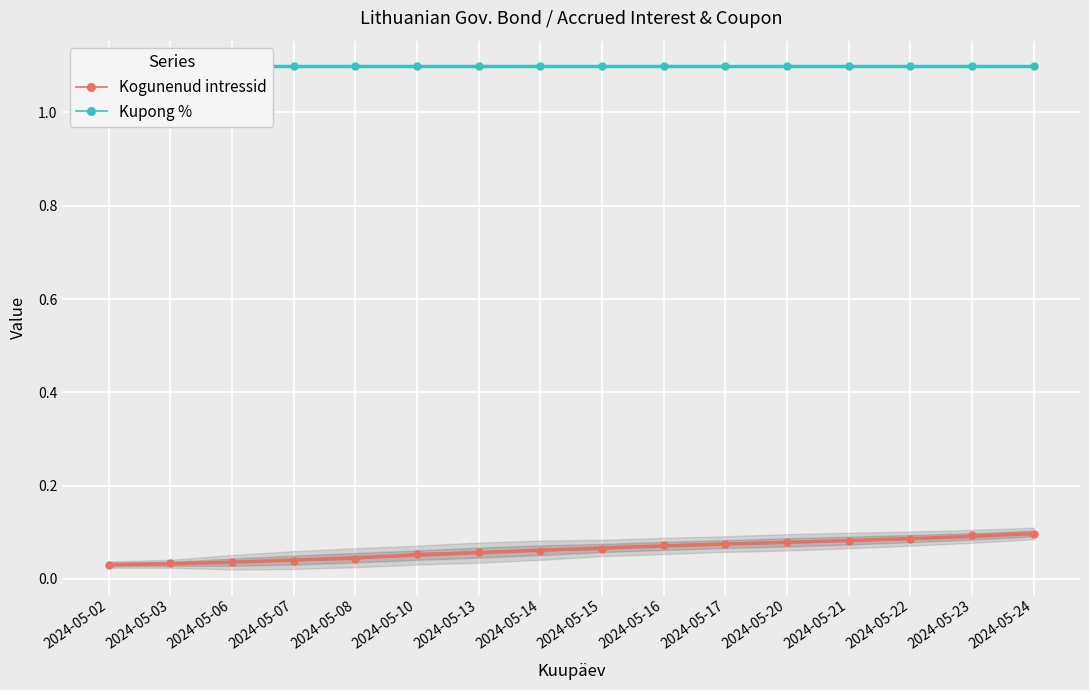

Which label corresponds to the largest value in the chart?

2024-05-02